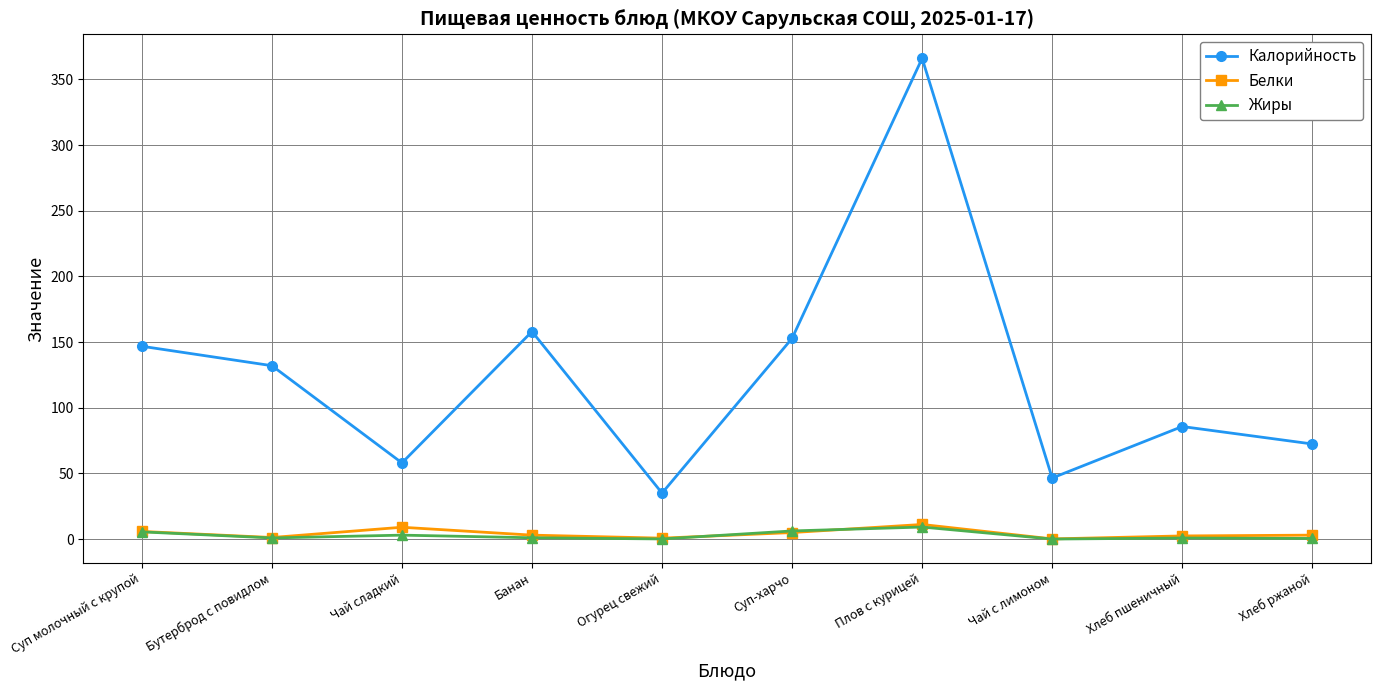

What is the label of the 3rd point from the right?

Чай с лимоном